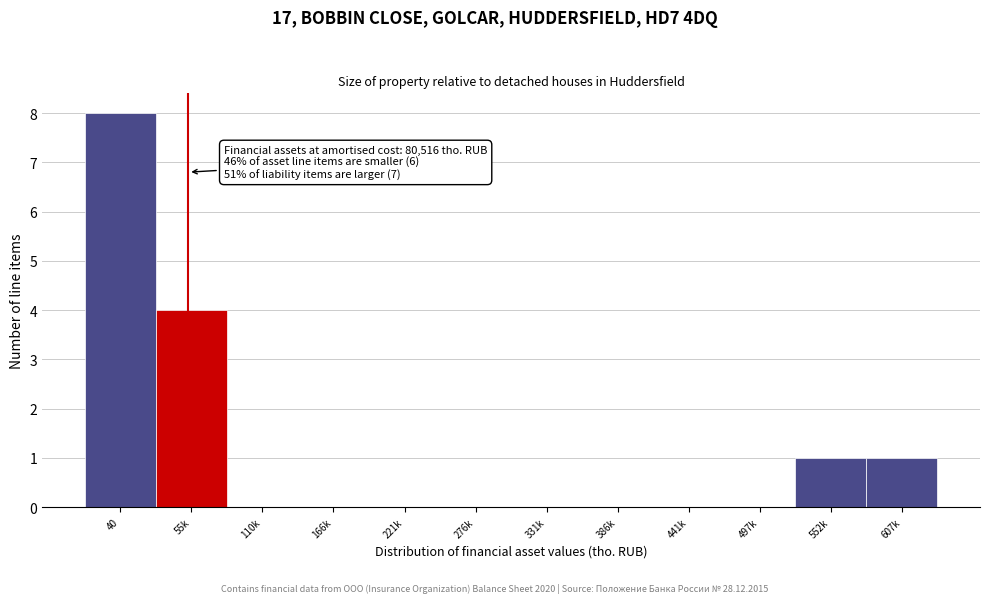

Reading left to right, list all the values displayed in this chart.

40=8	55k=4	110k=0	166k=0	221k=0	276k=0	331k=0	386k=0	441k=0	497k=0	552k=1	607k=1